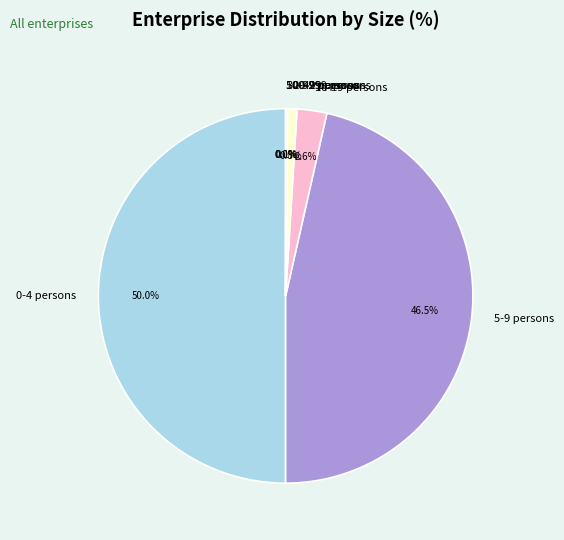

Between 20-29 persons and 10-19 persons, which is larger?

10-19 persons